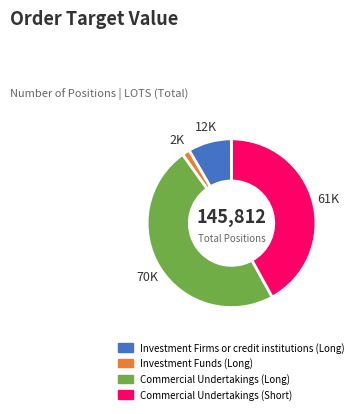

Rank the categories by value from lowest to highest.

Investment Funds (Long), Investment Firms or credit institutions (Long), Commercial Undertakings (Short), Commercial Undertakings (Long)